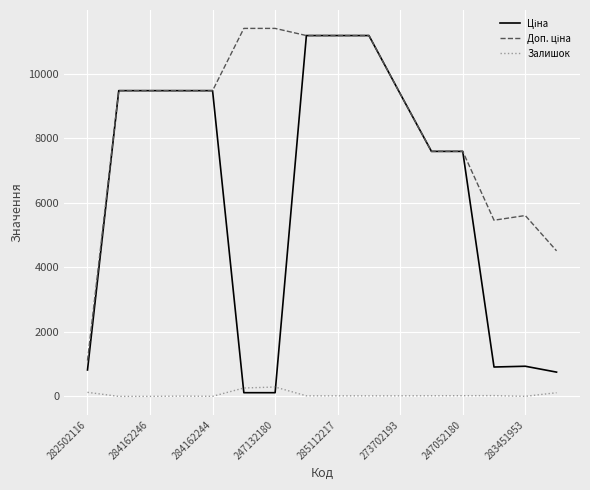

What is the maximum value shown in the chart?

11410.0